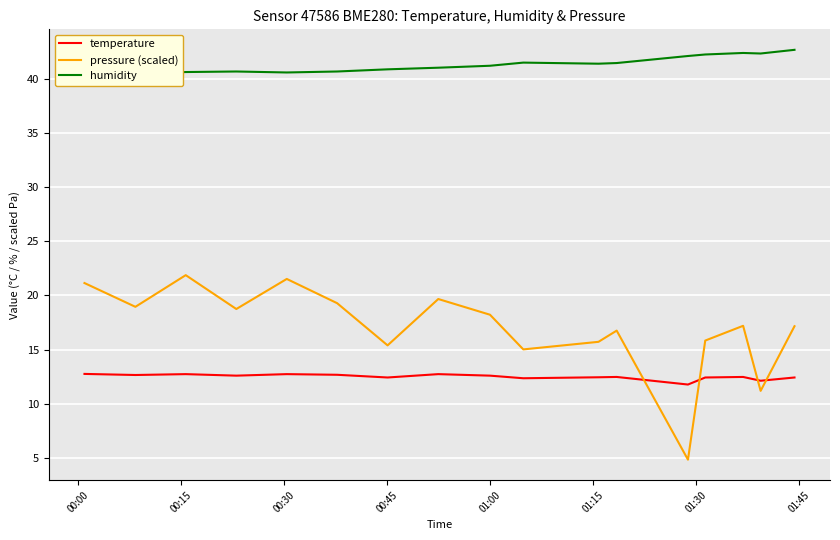

What is the value of the humidity point at the 14th from the left?

42.2